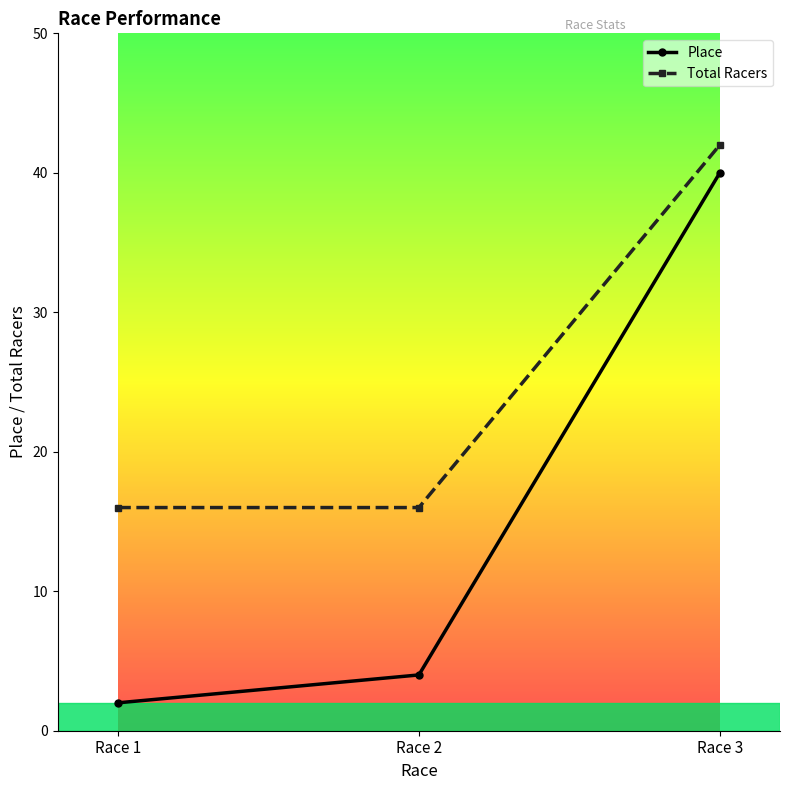

Does the chart have visible grid lines?

No